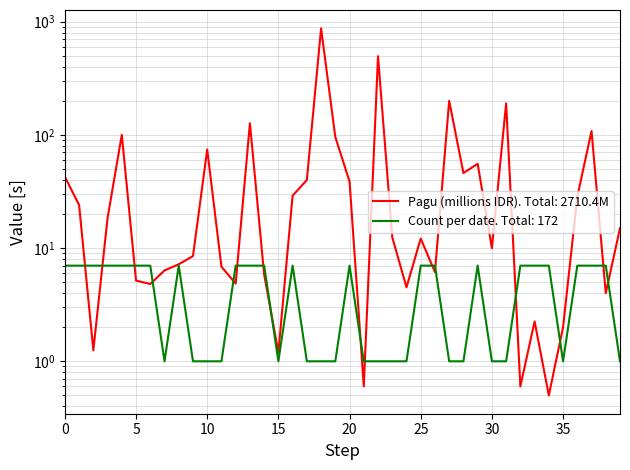

Which series ends up on top after the final intersection of Count per date and Pagu (in millions)?

Pagu (in millions)